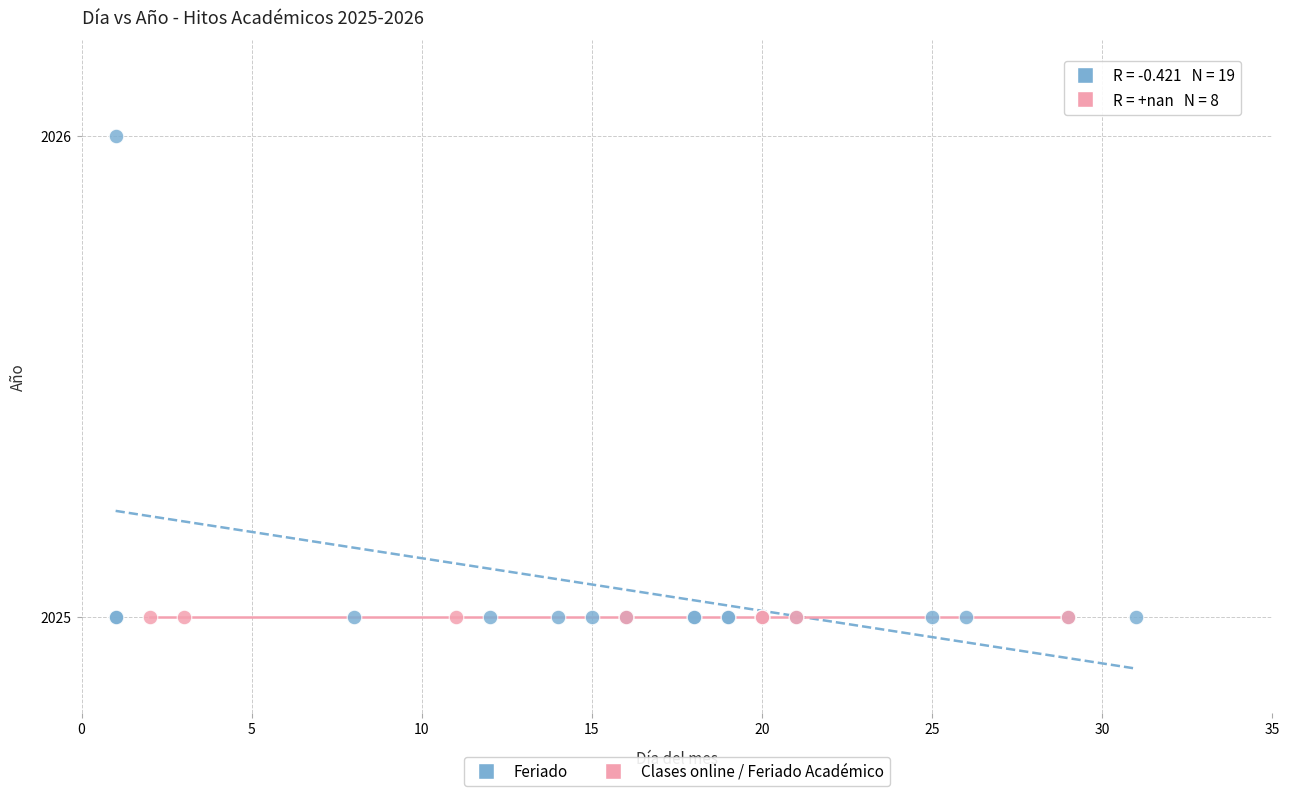

Which series contains the highest Y value?

Feriado